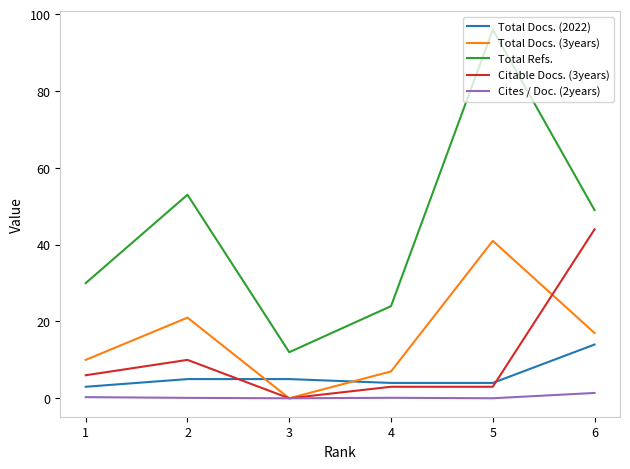

The Total Docs. (2022) series shows 4.2 at 6. True or false?

False